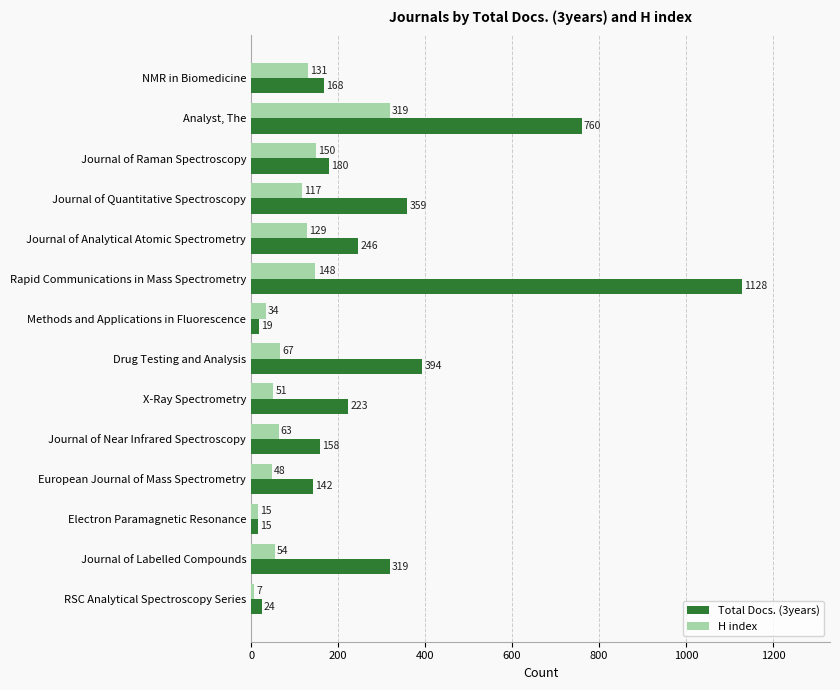

Count the number of data series in this chart.

2